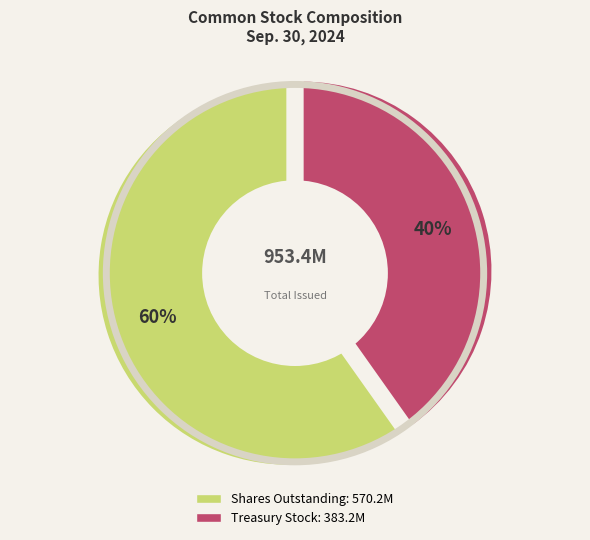

How many segments does this pie chart have?

2